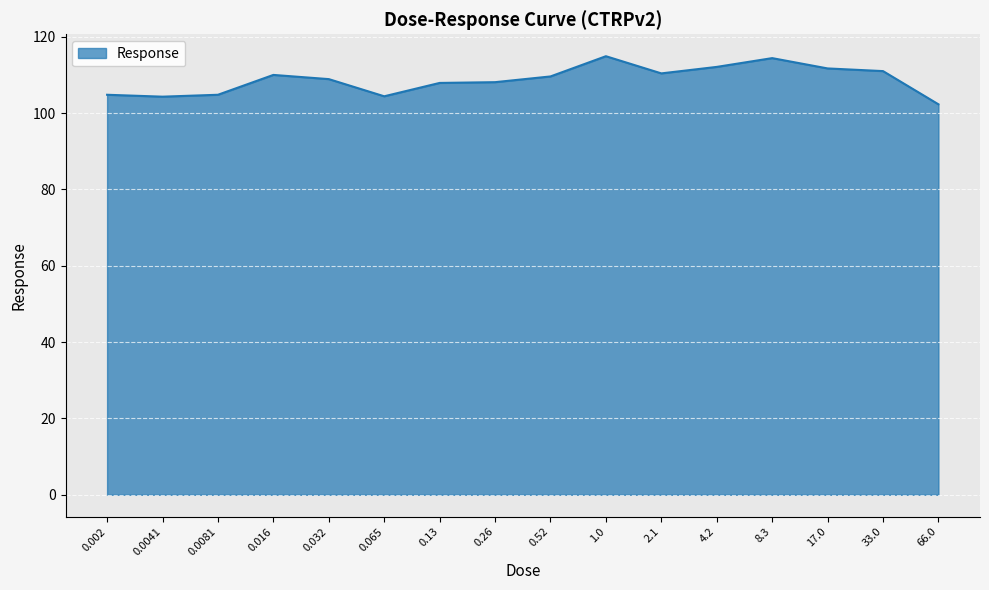

What is the difference between the values at 66.0 and 0.26?

5.8